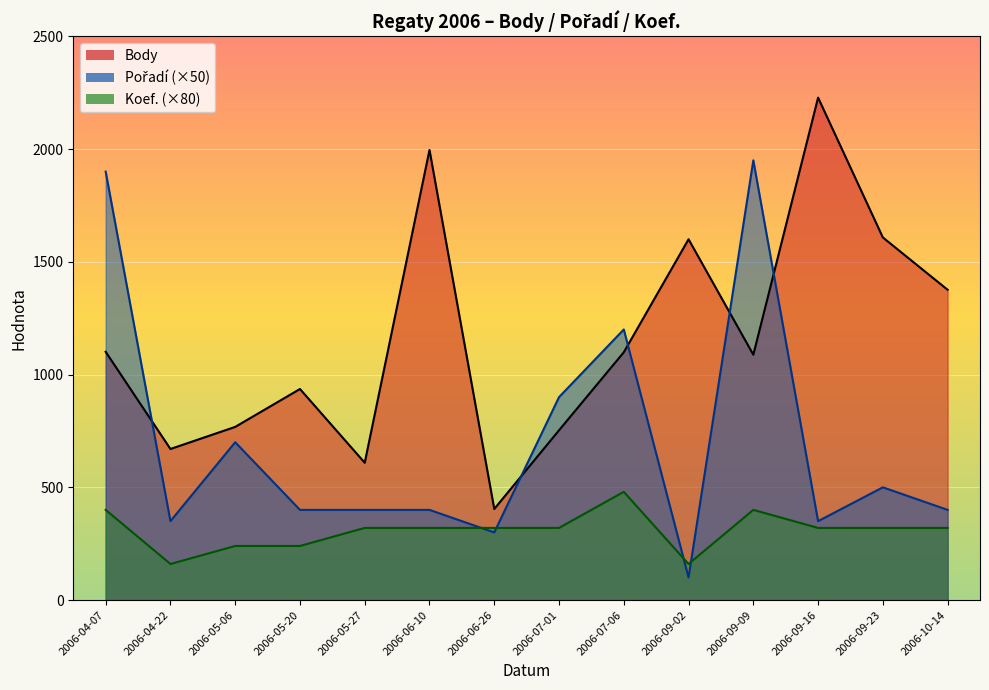

Reading left to right, extract all data points from this chart.

Body: 2006-04-07=1101	2006-04-22=670	2006-05-06=768	2006-05-20=936	2006-05-27=609	2006-06-10=1996	2006-06-26=404	2006-07-01=753	2006-07-06=1099	2006-09-02=1600	2006-09-09=1088	2006-09-16=2228	2006-09-23=1608	2006-10-14=1376
Pořadí: 2006-04-07=1900	2006-04-22=350	2006-05-06=700	2006-05-20=400	2006-05-27=400	2006-06-10=400	2006-06-26=300	2006-07-01=900	2006-07-06=1200	2006-09-02=100	2006-09-09=1950	2006-09-16=350	2006-09-23=500	2006-10-14=400
Koef.: 2006-04-07=400	2006-04-22=160	2006-05-06=240	2006-05-20=240	2006-05-27=320	2006-06-10=320	2006-06-26=320	2006-07-01=320	2006-07-06=480	2006-09-02=160	2006-09-09=400	2006-09-16=320	2006-09-23=320	2006-10-14=320